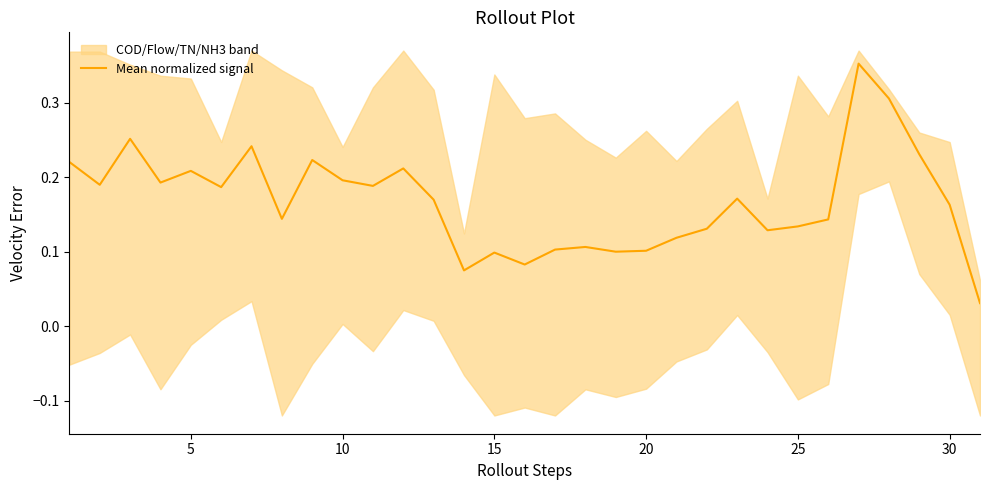

Reading left to right, what are all the values shown in this chart?

0.2	0.2	0.3	0.2	0.2	0.2	0.2	0.1	0.2	0.2	0.2	0.2	0.2	0.1	0.1	0.1	0.1	0.1	0.1	0.1	0.1	0.1	0.2	0.1	0.1	0.1	0.4	0.3	0.2	0.2	0.0